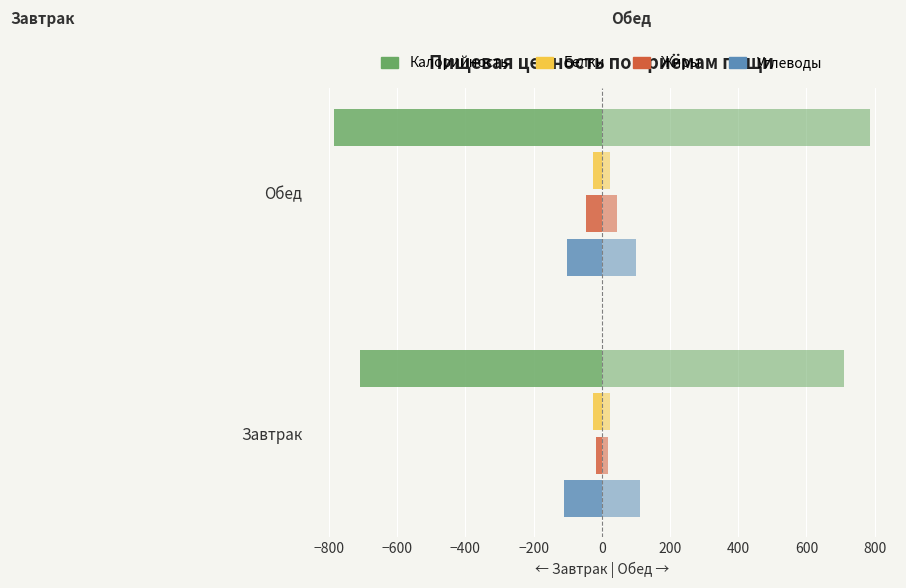

Is it true that Калорийность equals -1067.5 at Обед?

False